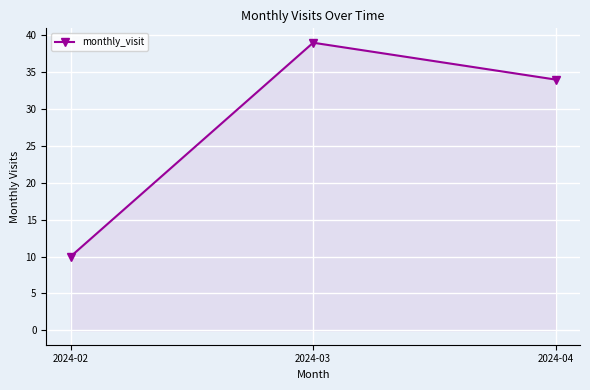

Which has a higher value, 2024-04 or 2024-02?

2024-04